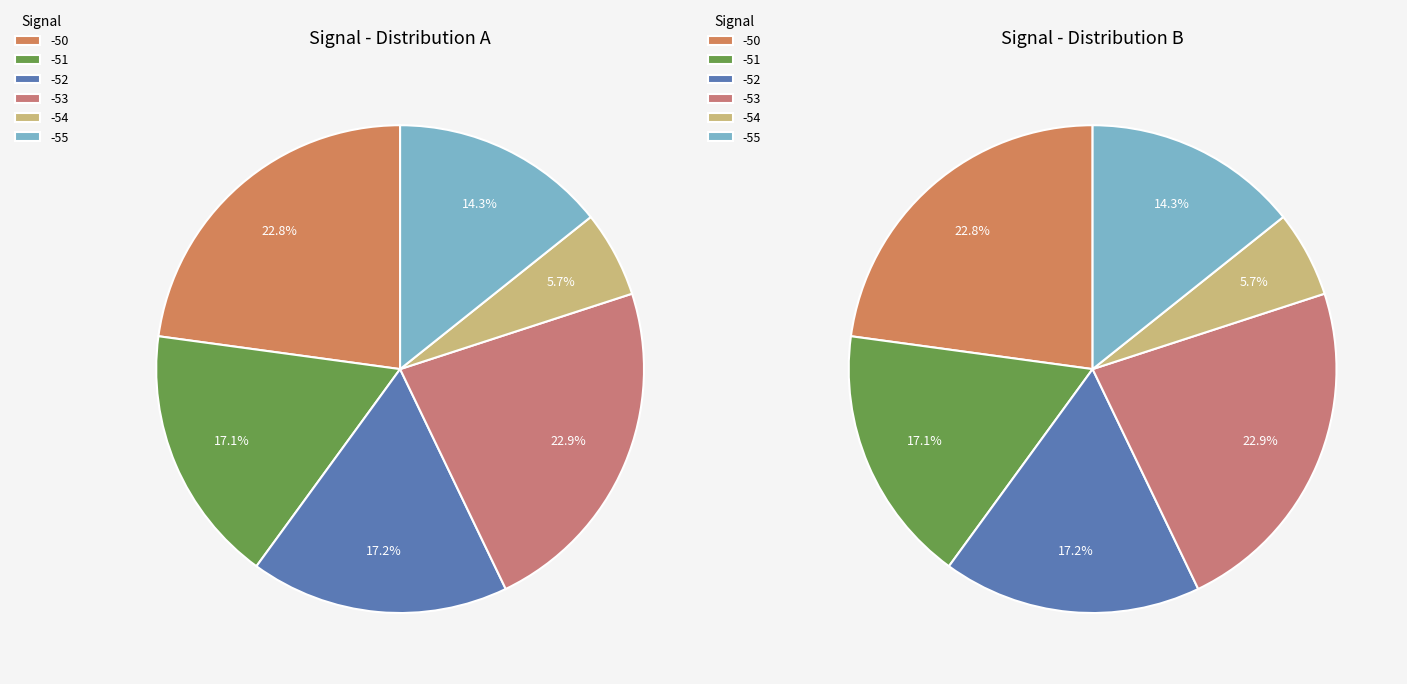

Does any single category account for the majority?

No